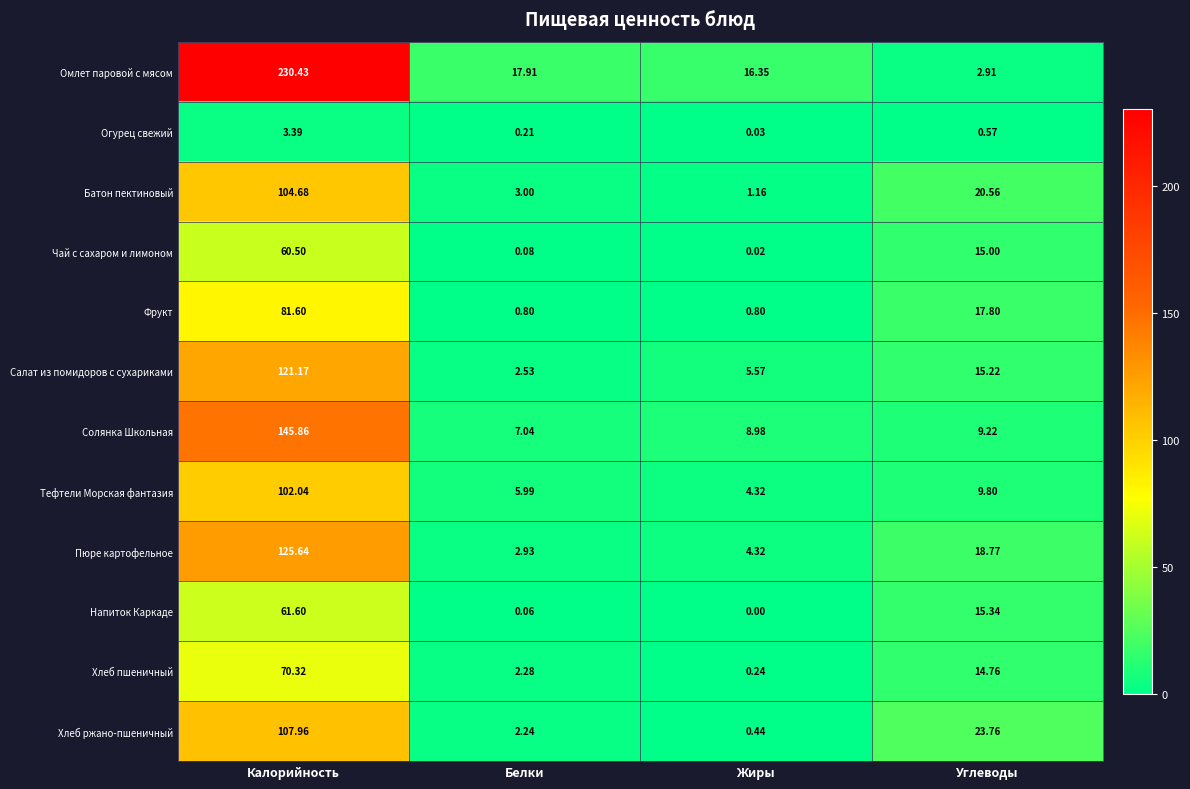

What is the total value across all series at Углеводы?

163.7